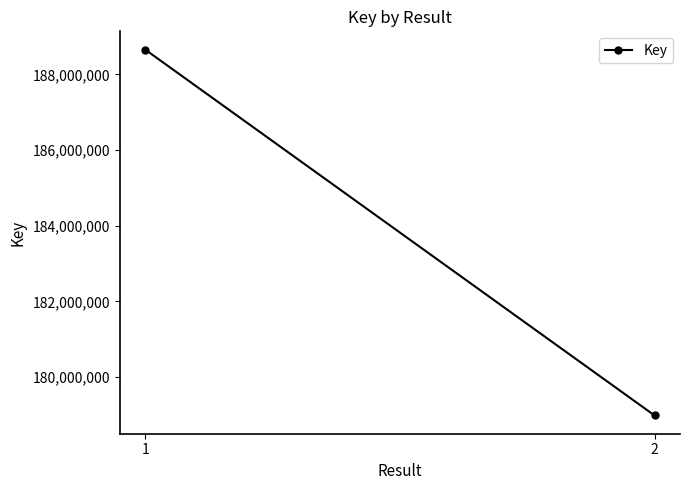

The chart shows a value of 87422683 at 1. True or false?

False